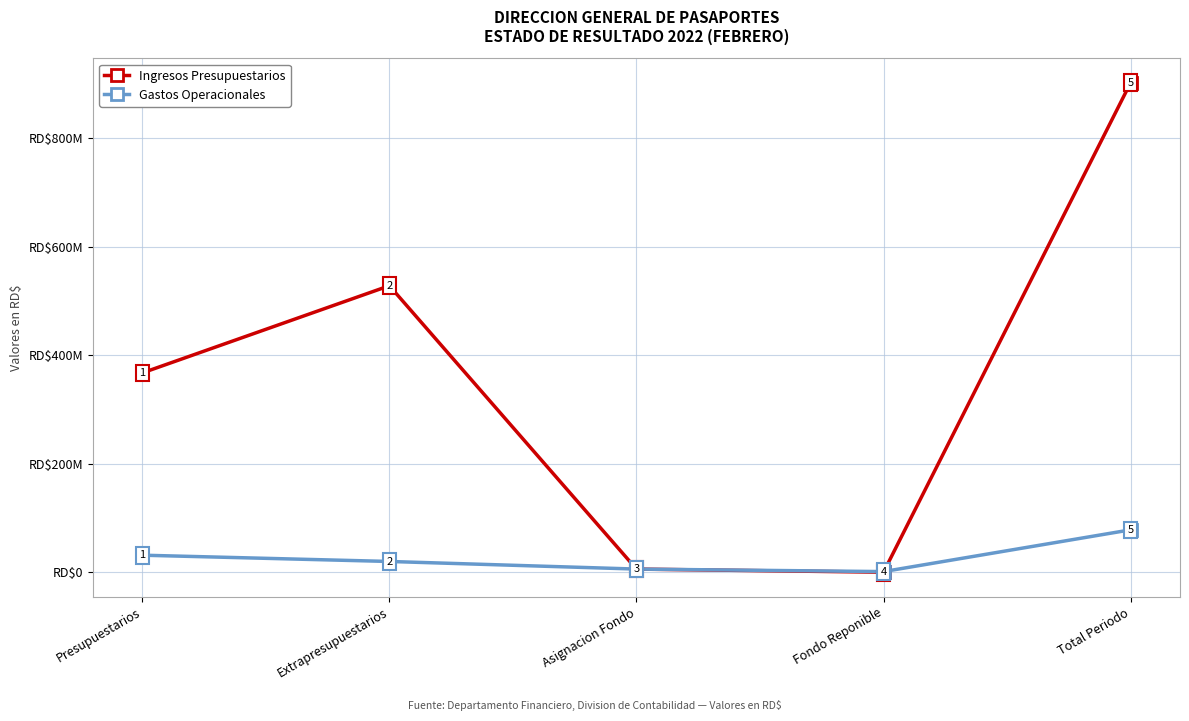

What is the label of the 4th point from the left?

Fondo Reponible